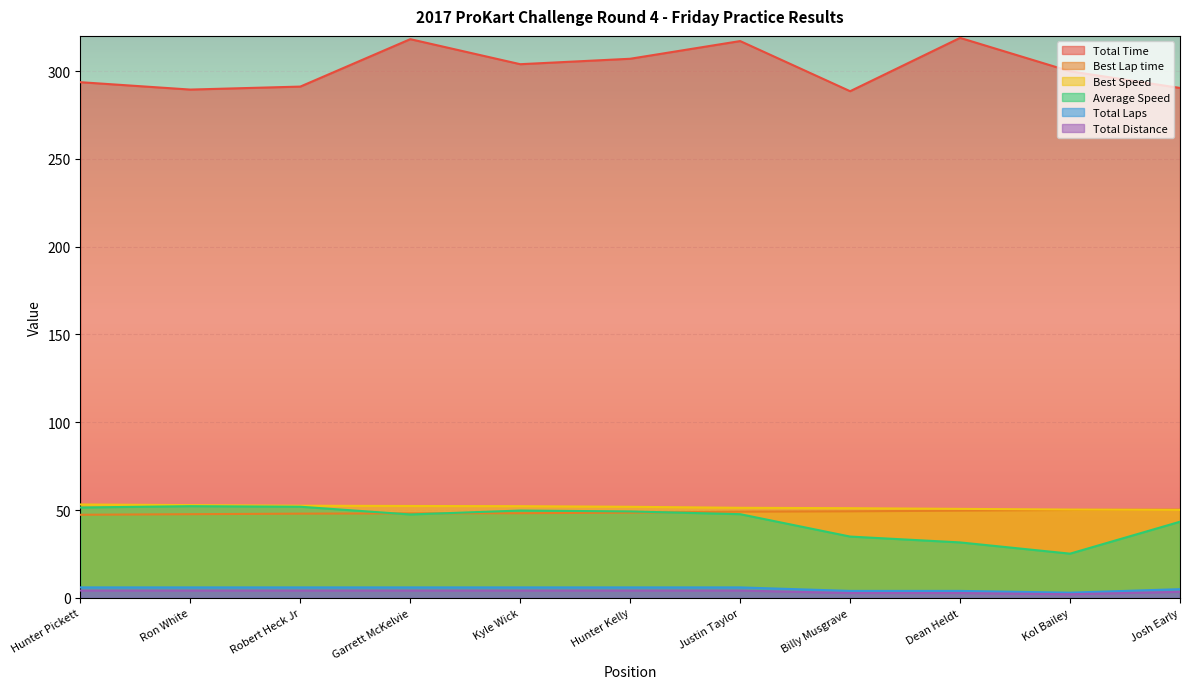

Is the value of Best Lap time at Kyle Wick greater than the value of Average Speed at Josh Early?

Yes